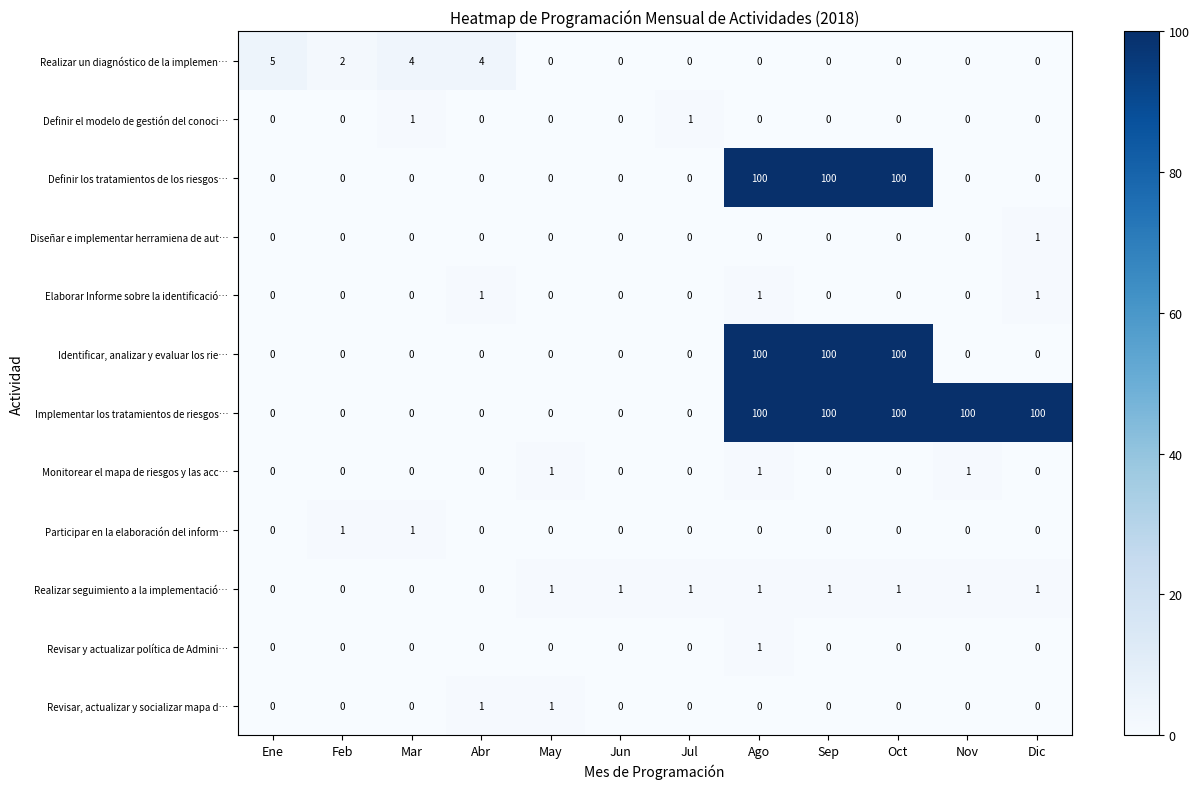

Count the Revisar y actualizar política de Admini… values in the range 0 to 1.

12